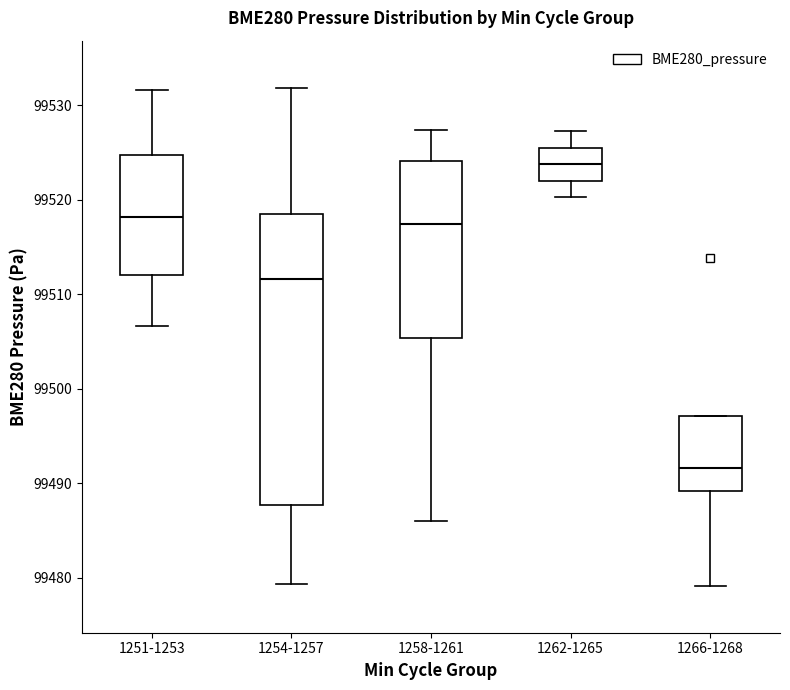

Which box is the tallest, from its lower edge to its upper edge?

1254-1257